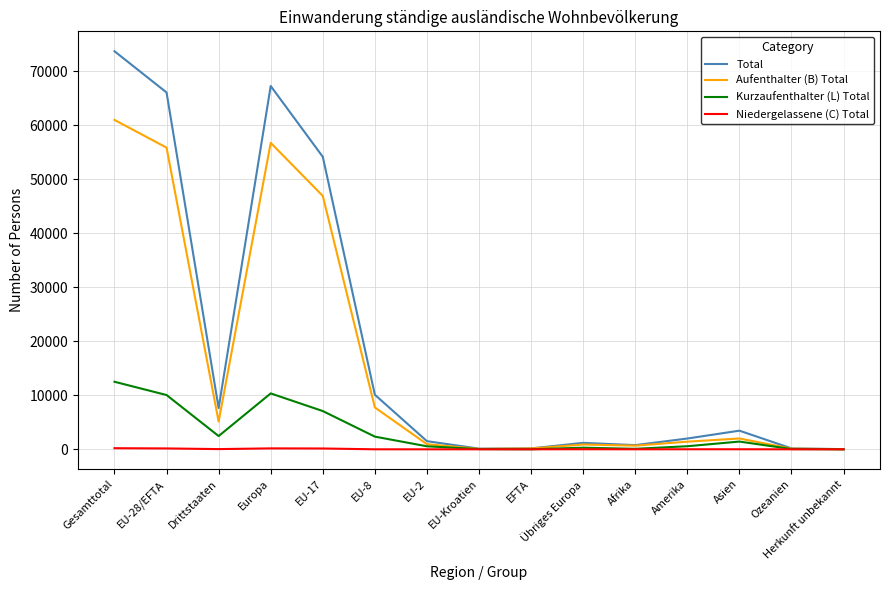

Rank the series by their average value, from highest to lowest.

Total, Aufenthalter (B) Total, Kurzaufenthalter (L) Total, Niedergelassene (C) Total